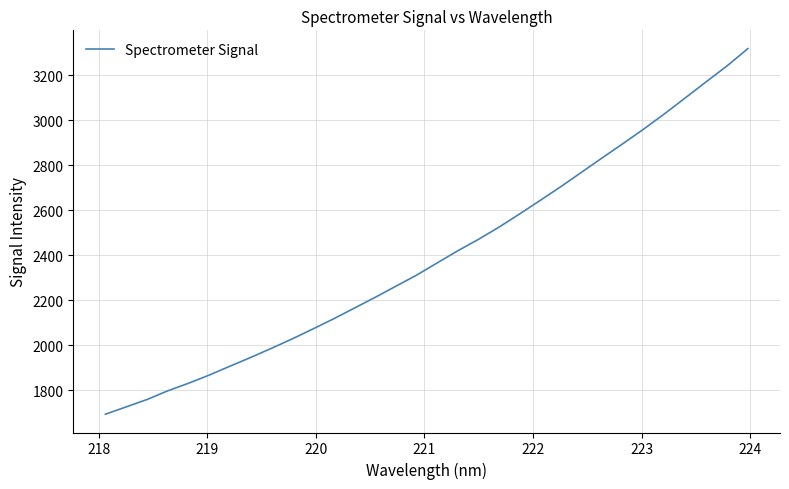

What is the difference between the maximum and minimum values?

1625.3